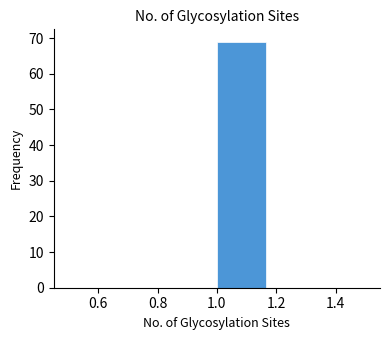

Reading left to right, list every bar in this chart as the range it spans on the x-axis followed by its height. Neither the bar edges nor the heights are printed on the chart, so give them approximately, as read against the axes.

0.50 to 0.66: 0
0.66 to 0.84: 0
0.84 to 1.00: 0
1.00 to 1.16: 69
1.16 to 1.34: 0
1.34 to 1.50: 0